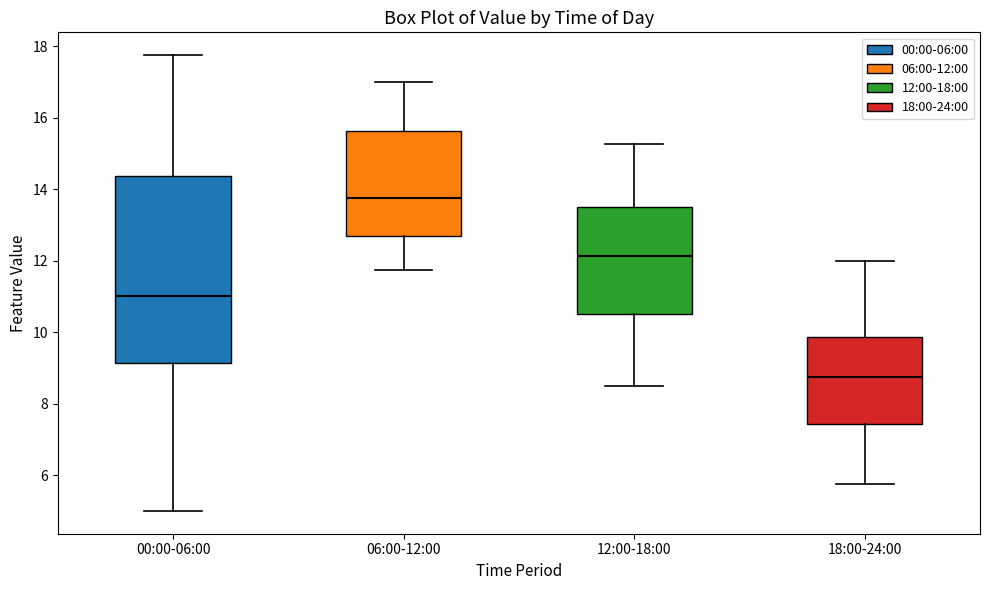

Reading left to right, read every box against the y-axis: the position of its median line, the range the box covers, and the ends of its whiskers. The values are not printed on the chart, so give them approximately, as read against the axis.

00:00-06:00: median 11.0, box 9.2 to 14.4, whiskers 5.0 to 17.8
06:00-12:00: median 13.8, box 12.6 to 15.6, whiskers 11.8 to 17.0
12:00-18:00: median 12.2, box 10.6 to 13.6, whiskers 8.6 to 15.2
18:00-24:00: median 8.8, box 7.4 to 9.8, whiskers 5.8 to 12.0